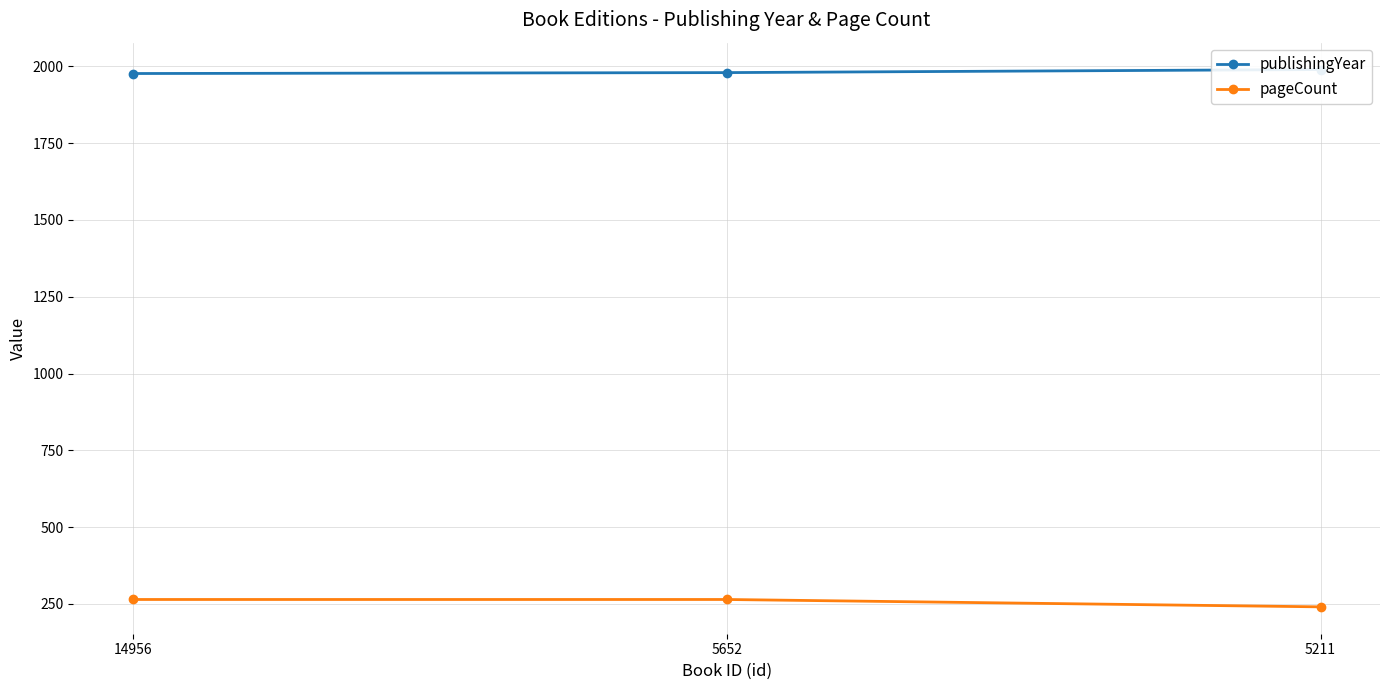

What is the average value of the pageCount series?

256